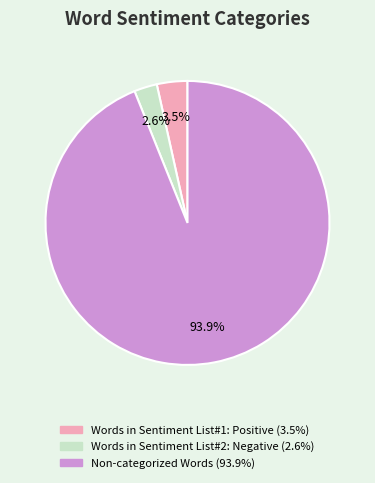

Is there any slice that represents more than half of the pie?

Yes